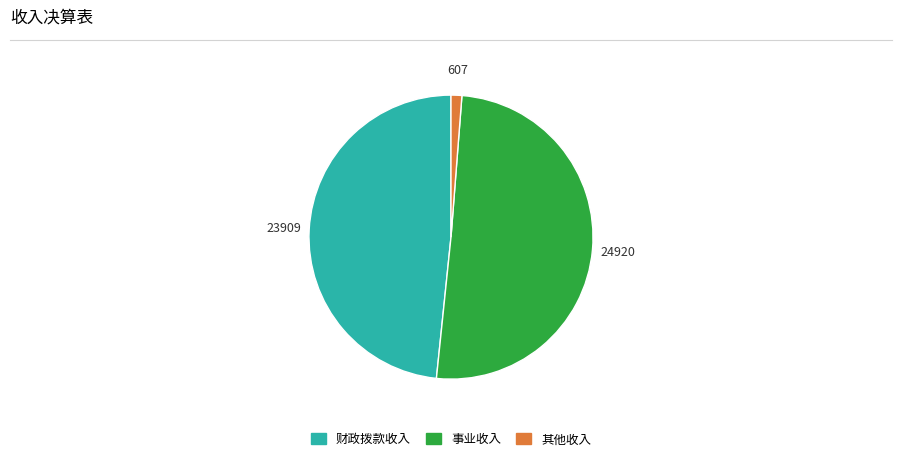

Count the number of slices in the pie.

3